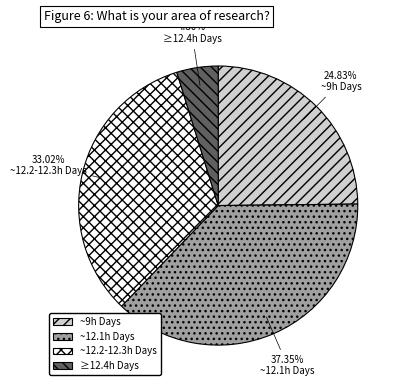

Rank the categories by value from highest to lowest.

~12.1h Days, ~12.2-12.3h Days, ~9h Days, ≥12.4h Days